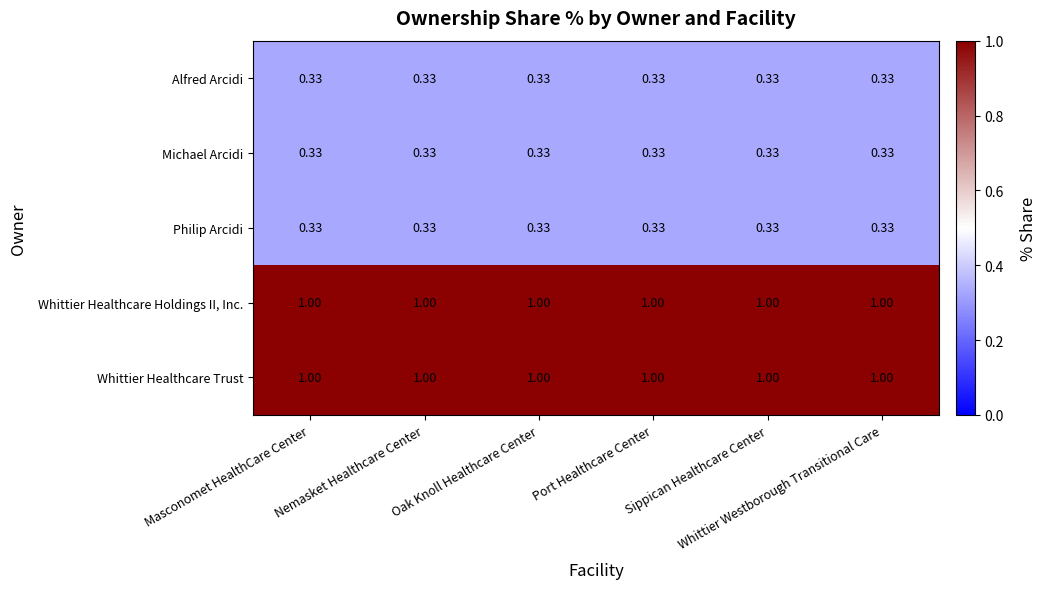

List the series in order of their peak value, highest first.

Whittier Healthcare Holdings II, Inc., Whittier Healthcare Trust, Alfred Arcidi, Michael Arcidi, Philip Arcidi